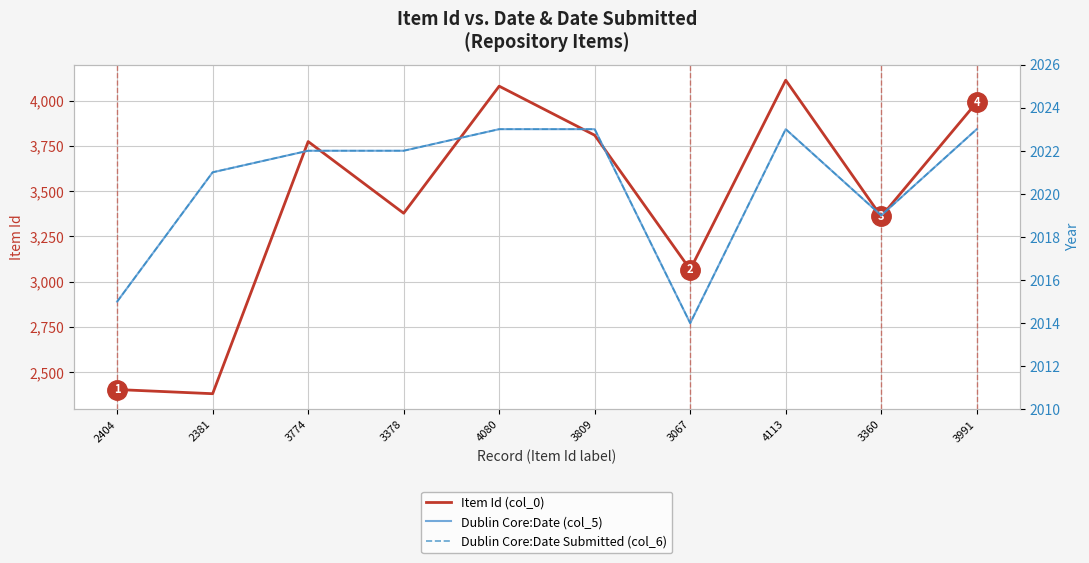

List the series in order of their peak value, lowest first.

Dublin Core:Date (col_5), Dublin Core:Date Submitted (col_6), Item Id (col_0)